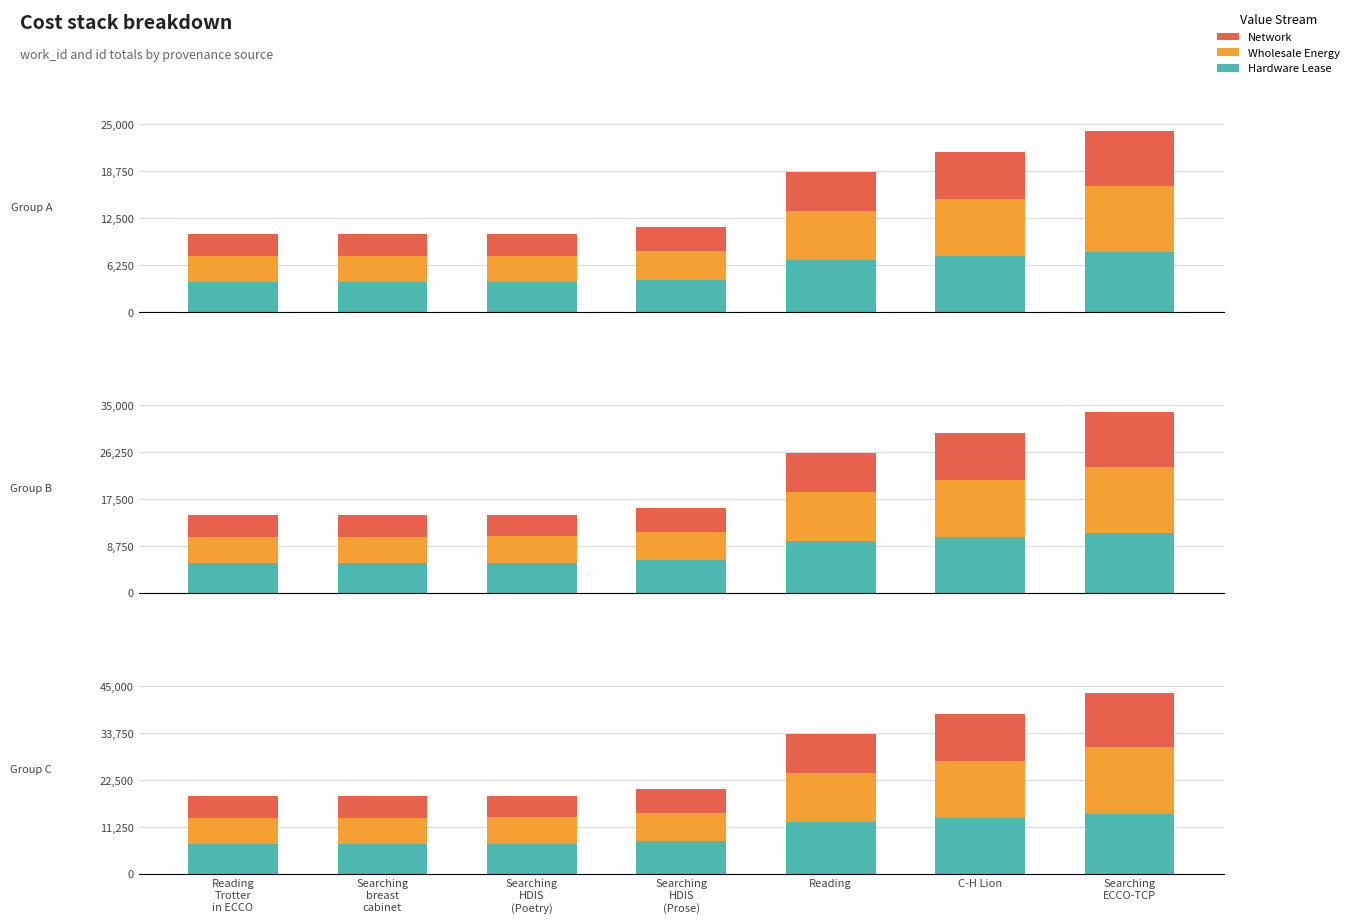

Rank the series by their maximum value, from highest to lowest.

Wholesale Energy, Hardware Lease, Network